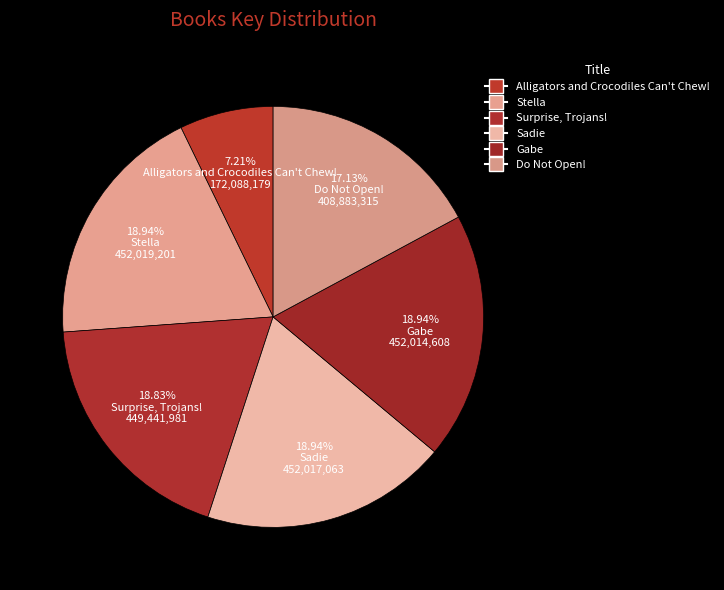

To the nearest percent, what is the difference between the largest and smallest slice percentages?

12%